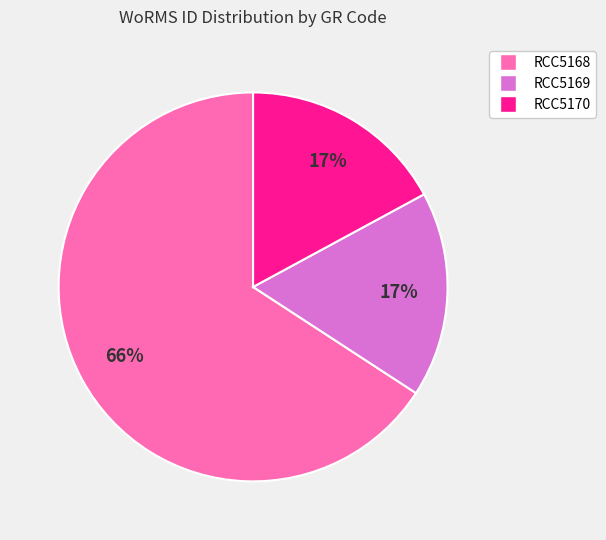

Does any single category account for the majority?

Yes